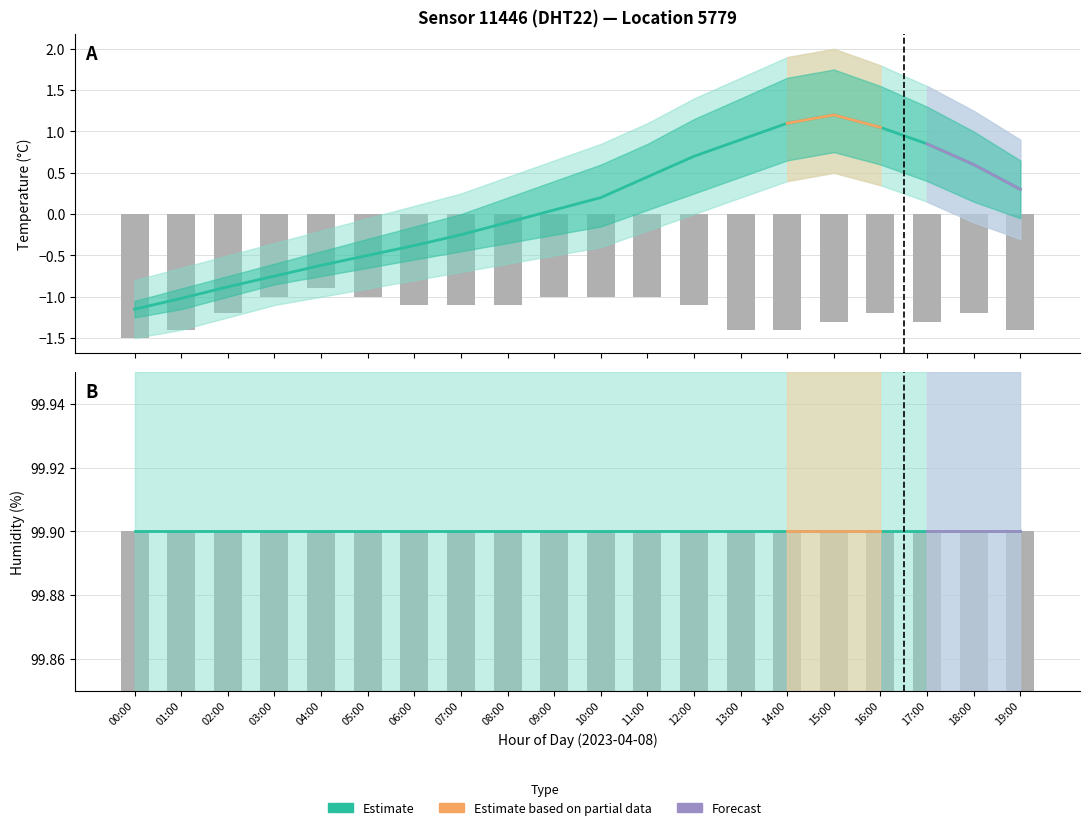

The Humidity mean series shows 99.9 at 03:00. True or false?

True